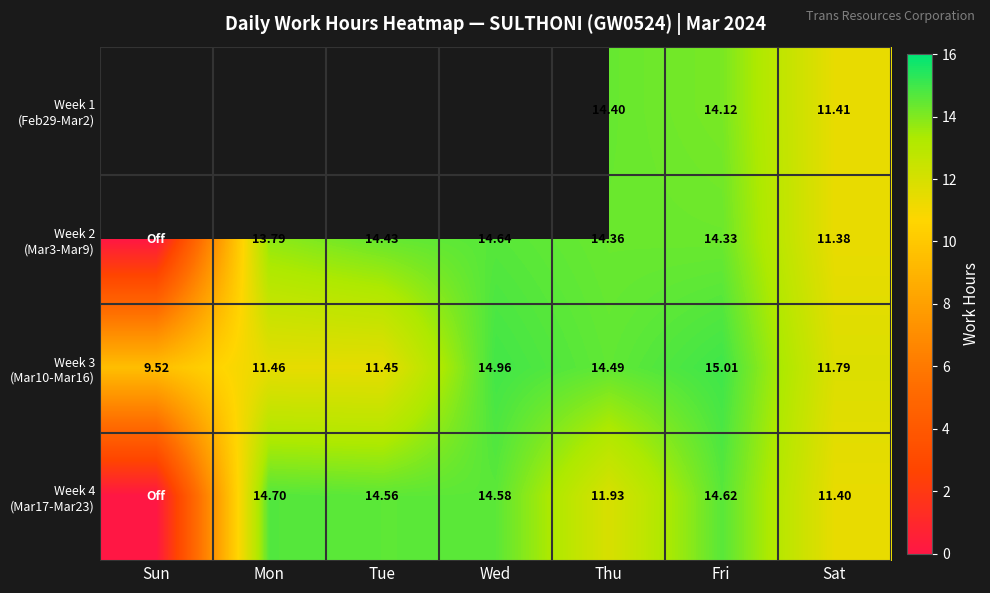

True or false: Week 4 (Mar17-Mar23) has a value of 11.4 at Sat.

True